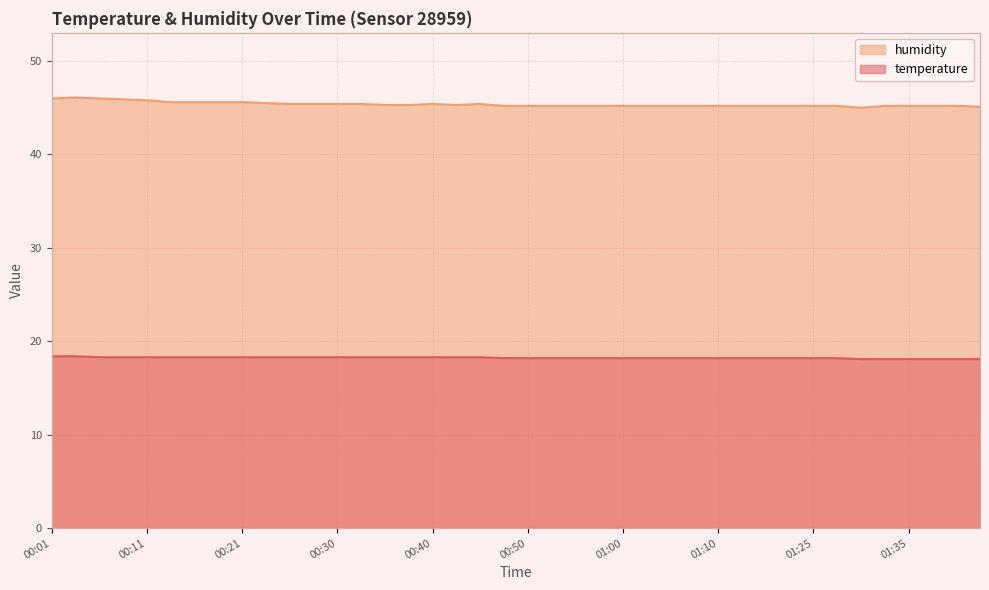

How many lines are shown in the chart?

2